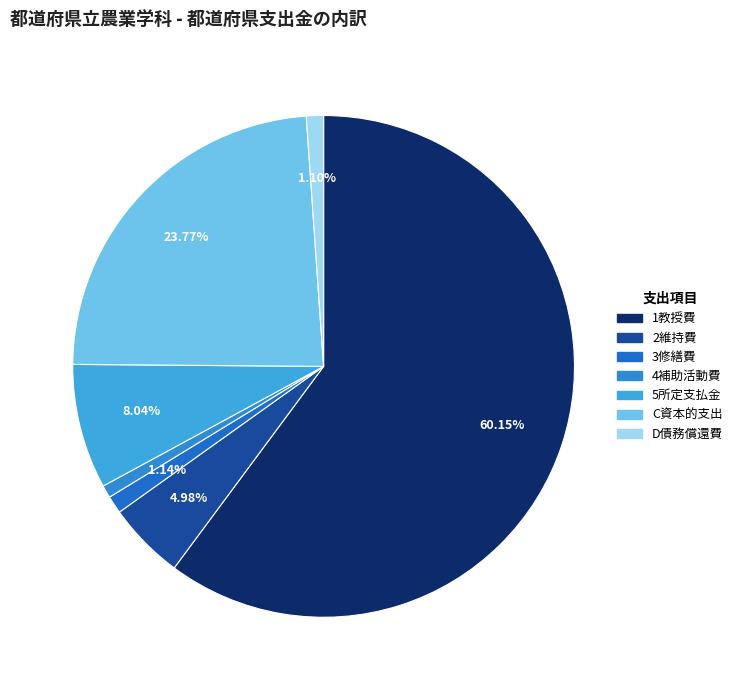

Count the number of slices in the pie.

7